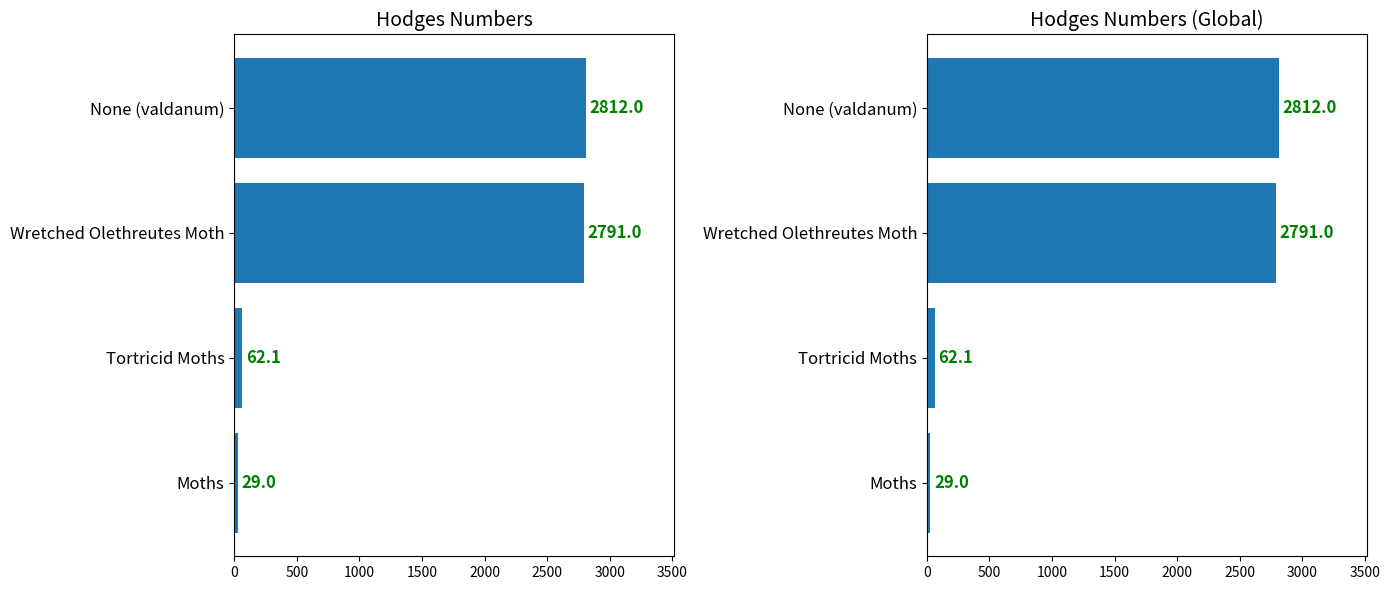

Between Moths and Tortricid Moths, which is larger?

Tortricid Moths